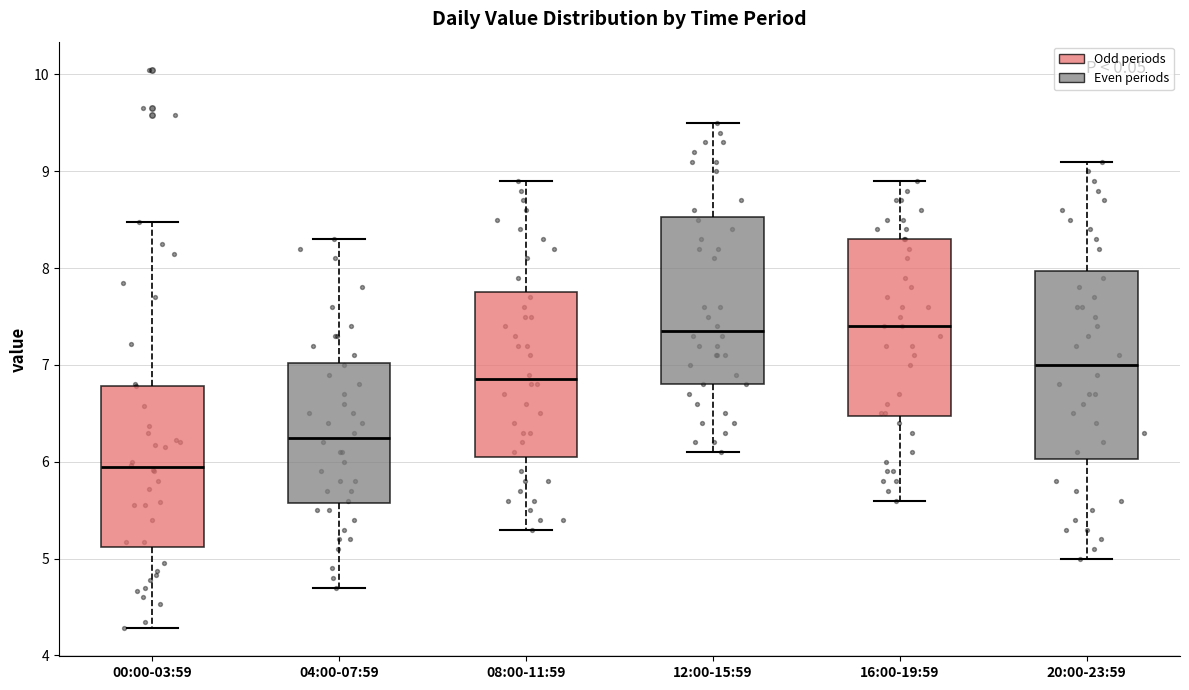

Reading left to right, transcribe this box plot: for each box, give where its median line is, the range the box spans, and where its two whiskers end, as read against the y-axis. The values are not printed on the chart, so give them approximately, as read against the axis.

00:00-03:59: median 5.9, box 5.1 to 6.8, whiskers 4.3 to 8.5
04:00-07:59: median 6.3, box 5.6 to 7.0, whiskers 4.7 to 8.3
08:00-11:59: median 6.9, box 6.1 to 7.8, whiskers 5.3 to 8.9
12:00-15:59: median 7.4, box 6.8 to 8.5, whiskers 6.1 to 9.5
16:00-19:59: median 7.4, box 6.5 to 8.3, whiskers 5.6 to 8.9
20:00-23:59: median 7.0, box 6.0 to 8.0, whiskers 5.0 to 9.1